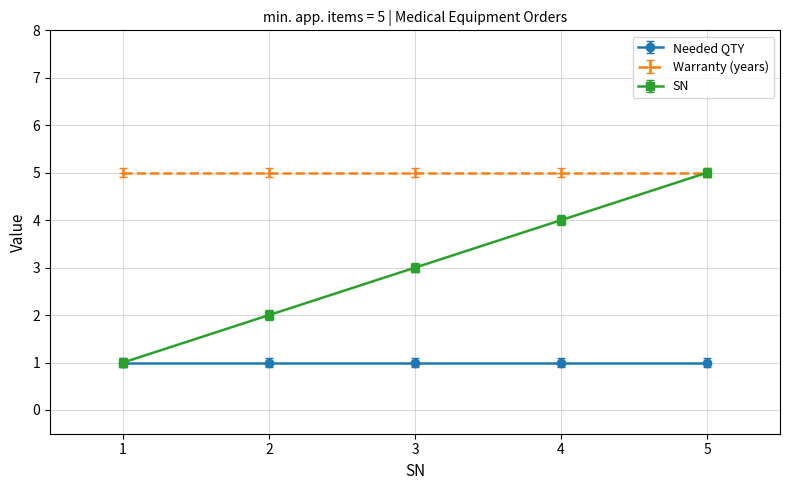

At which category is the sum across all series the highest?

5